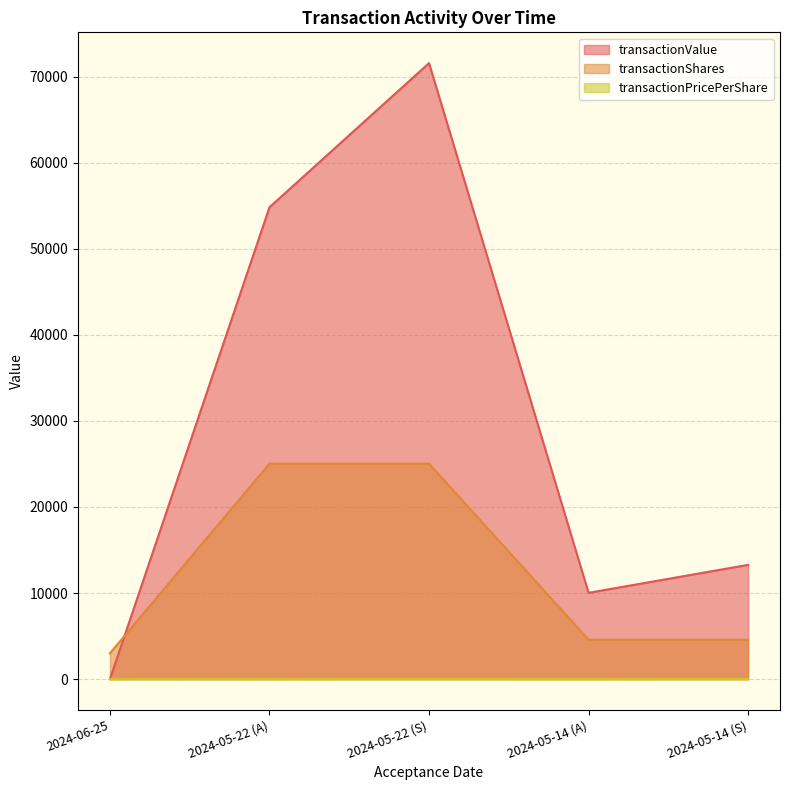

At which category is the sum across all series the highest?

2024-05-22 (S)